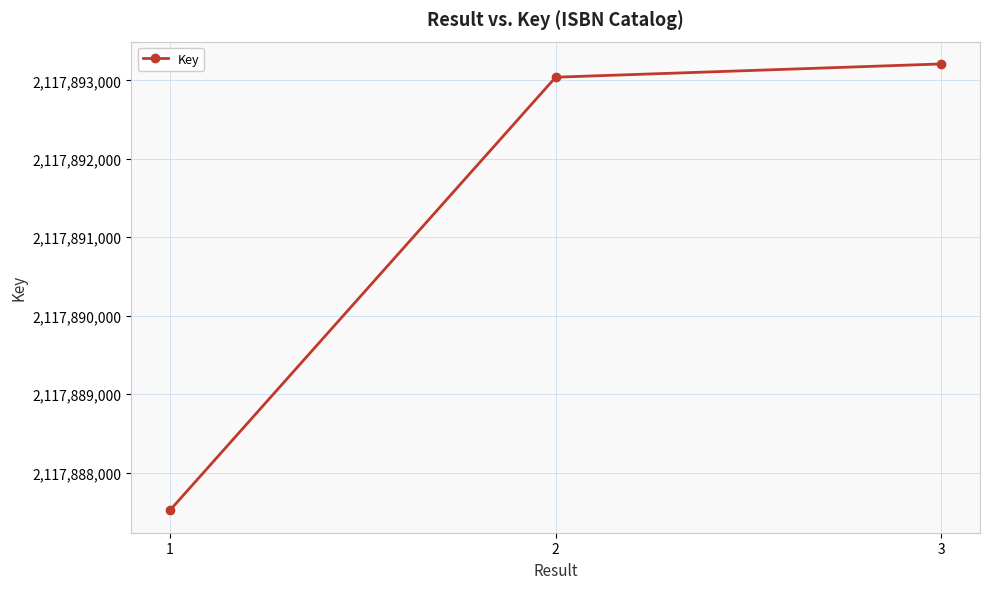

Read the value at 2, to the nearest 50.

2117893050